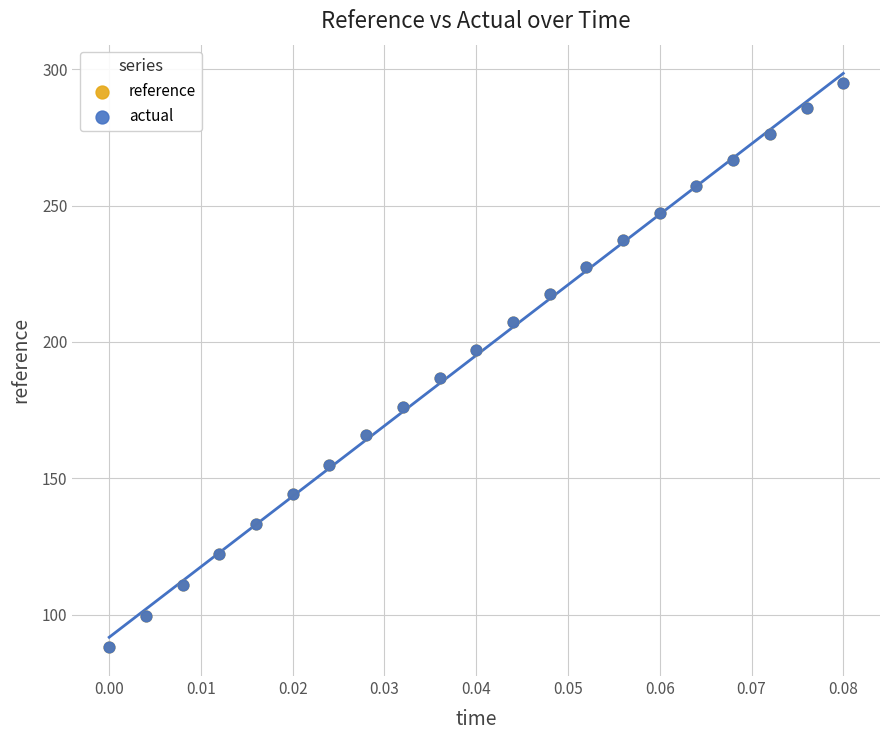

What are all the series names shown in the legend?

reference, actual